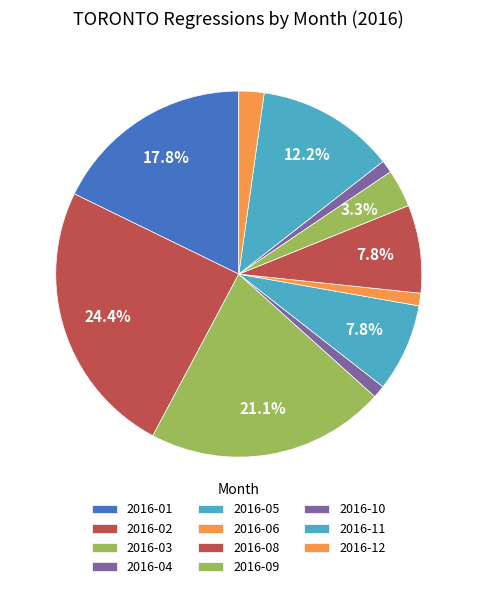

Which slice is the smallest?

2016-07